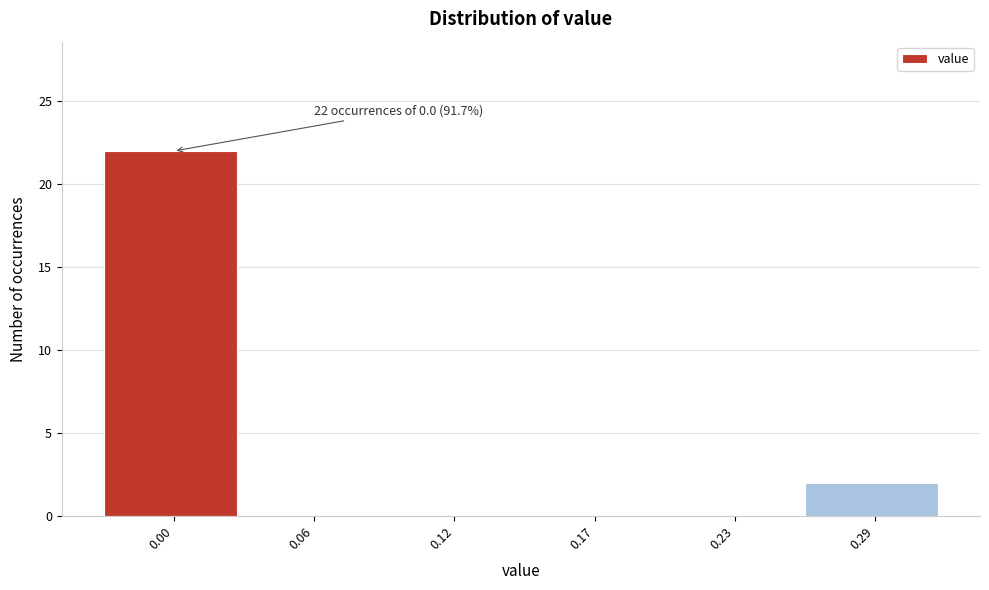

Reading left to right, list all the values displayed in this chart.

0.00=22	0.06=0	0.12=0	0.17=0	0.23=0	0.29=2